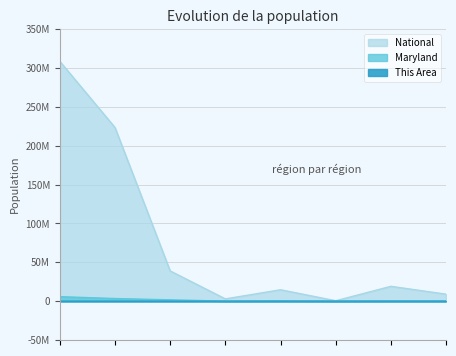

What are all the series names shown in the legend?

This Area, Maryland, National